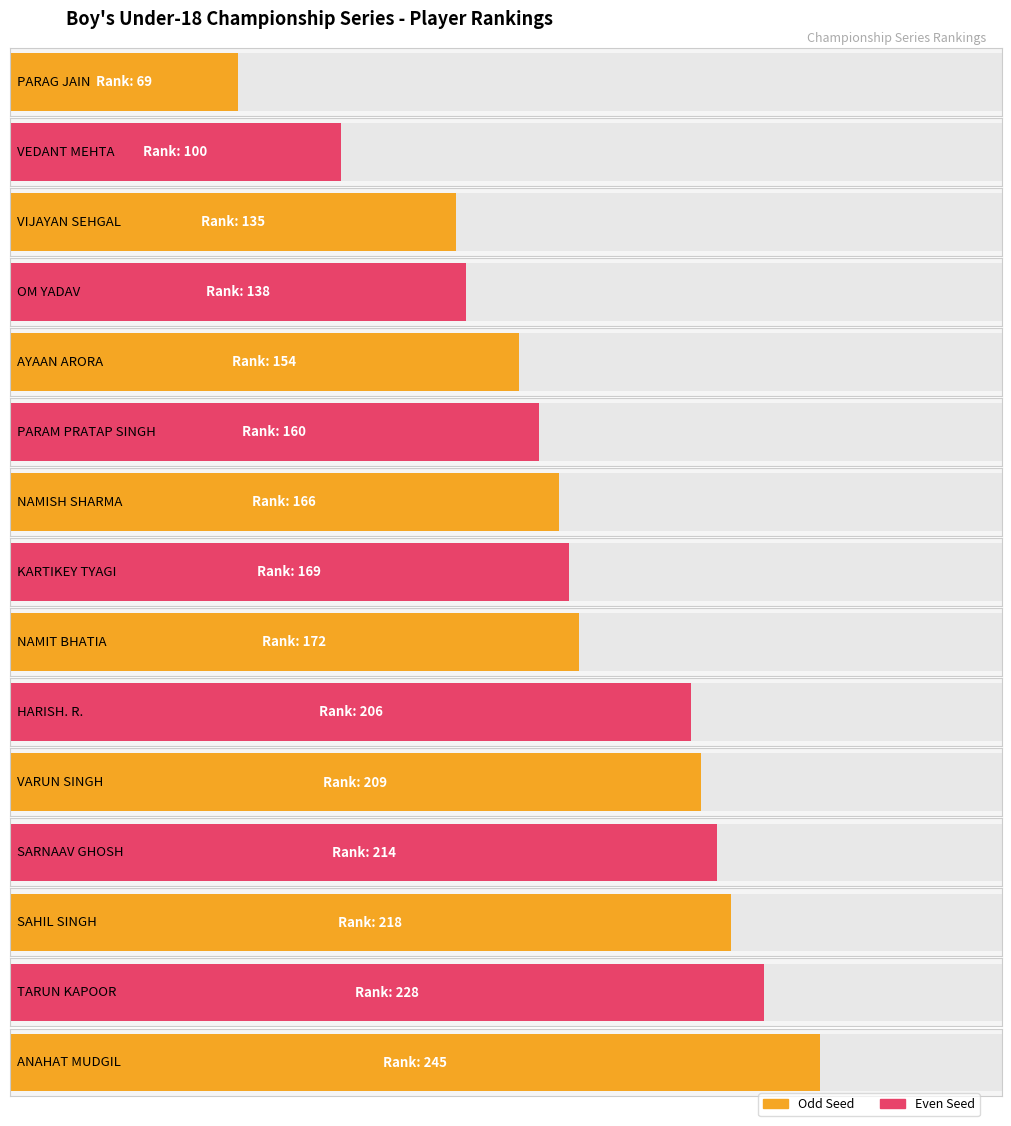

Read the value at VIJAYAN SEHGAL, to the nearest 50.

150